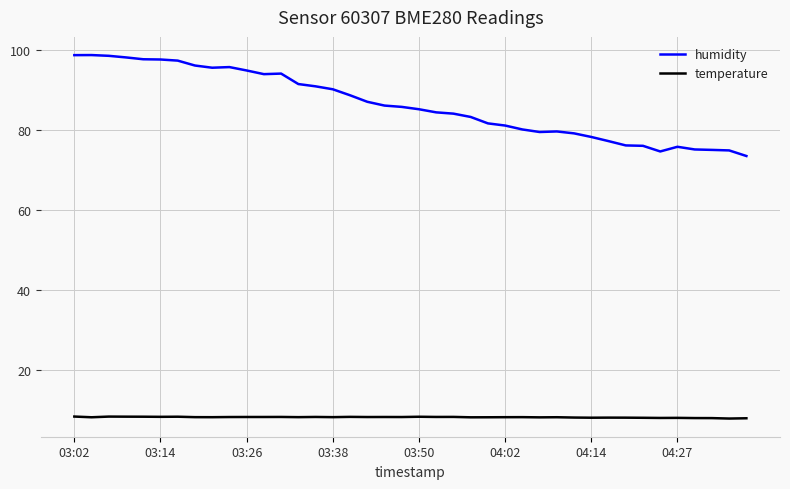

Which series has the largest range (max minus min)?

humidity